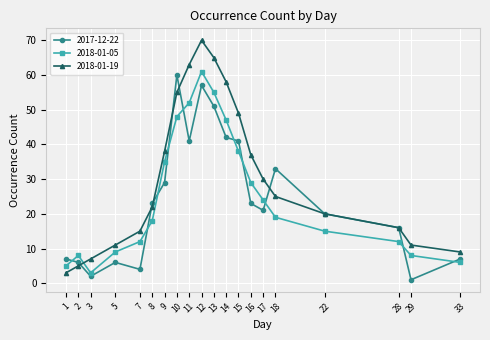

In 2018-01-19, how many points are higher than both neighbors (excluding endpoints)?

1